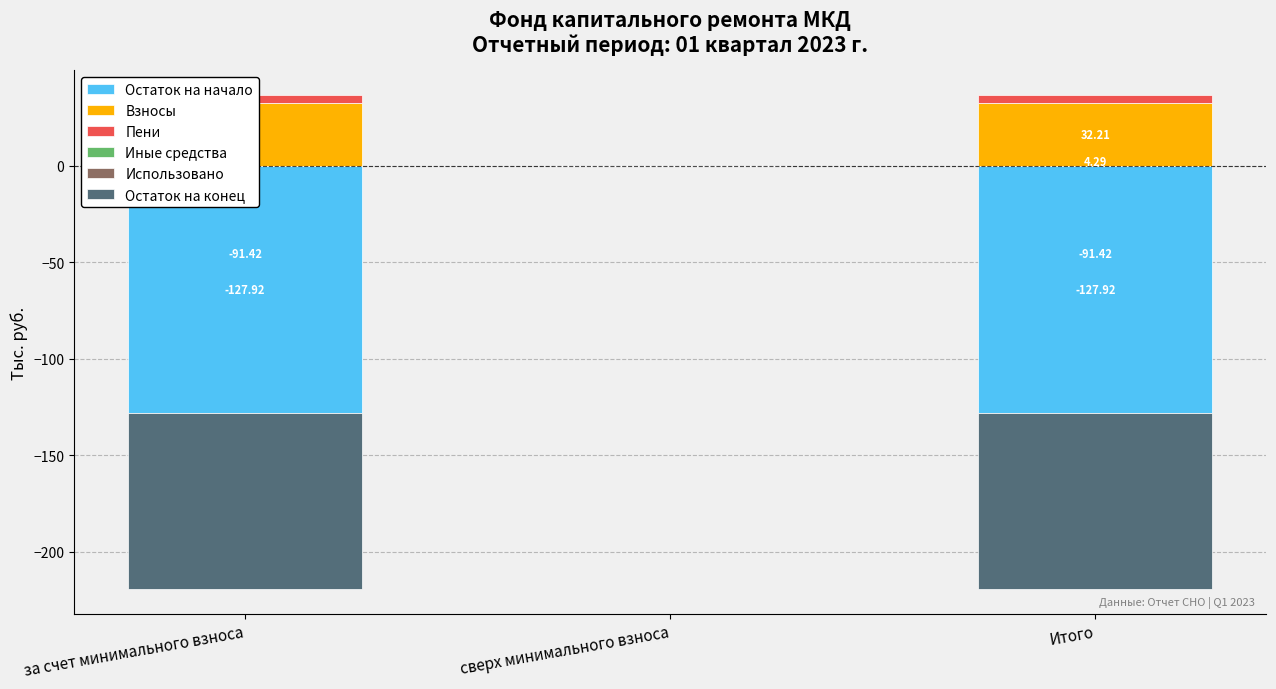

What is the label of the 1st bar from the right?

Итого